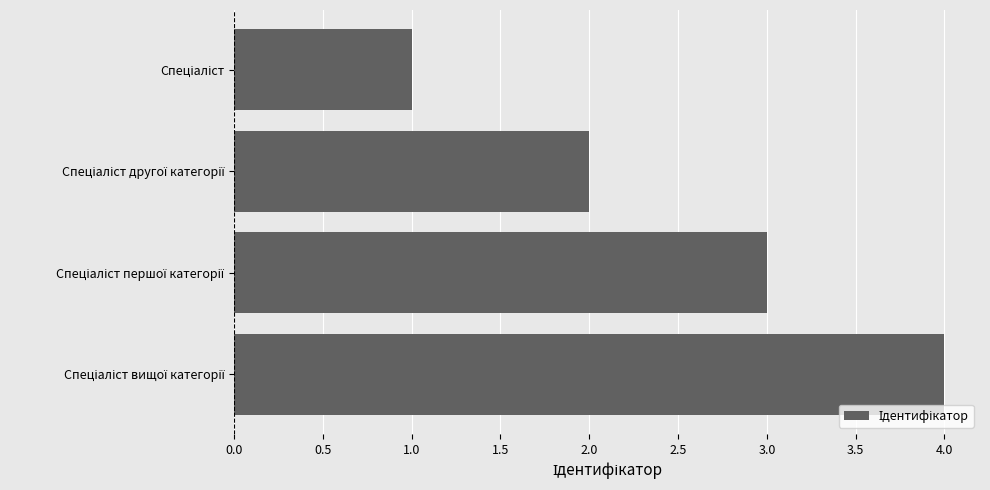

What is the difference between the maximum and minimum values?

3